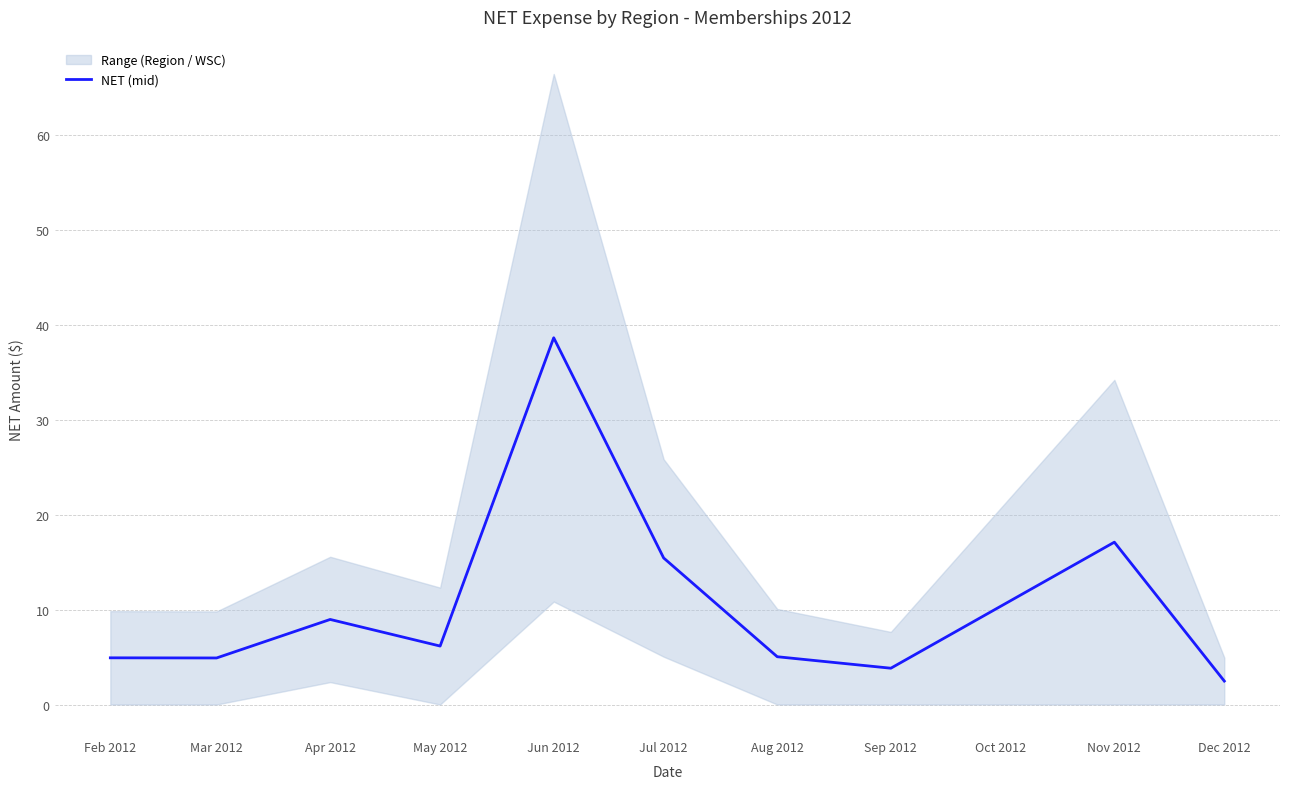

At which label is NET (mid) closest to 20?

Nov 2012